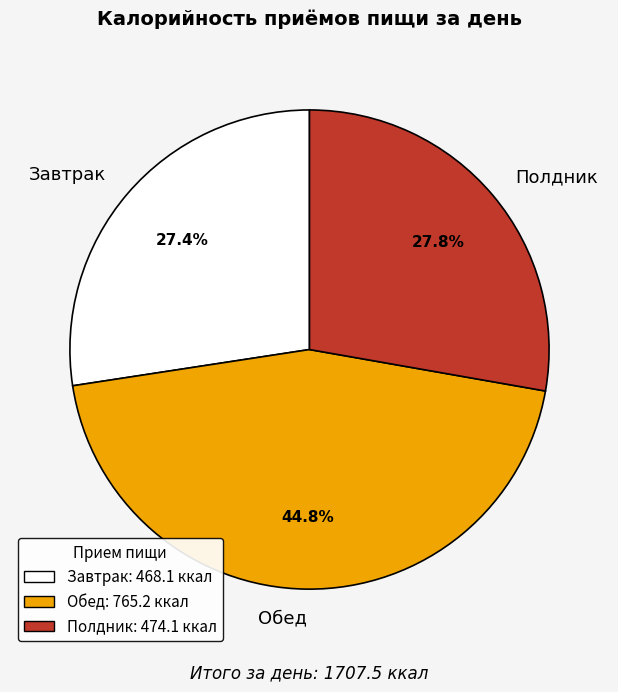

The Обед slice represents 37% of the pie. True or false?

False